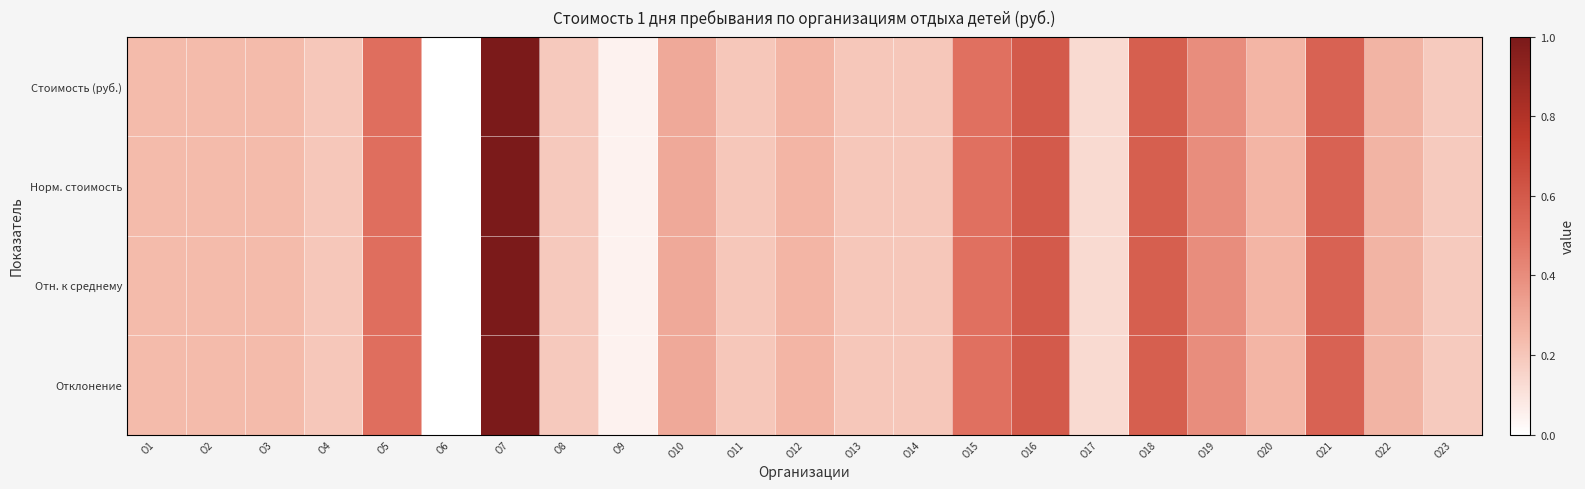

What is the maximum value shown in the chart?

1.0